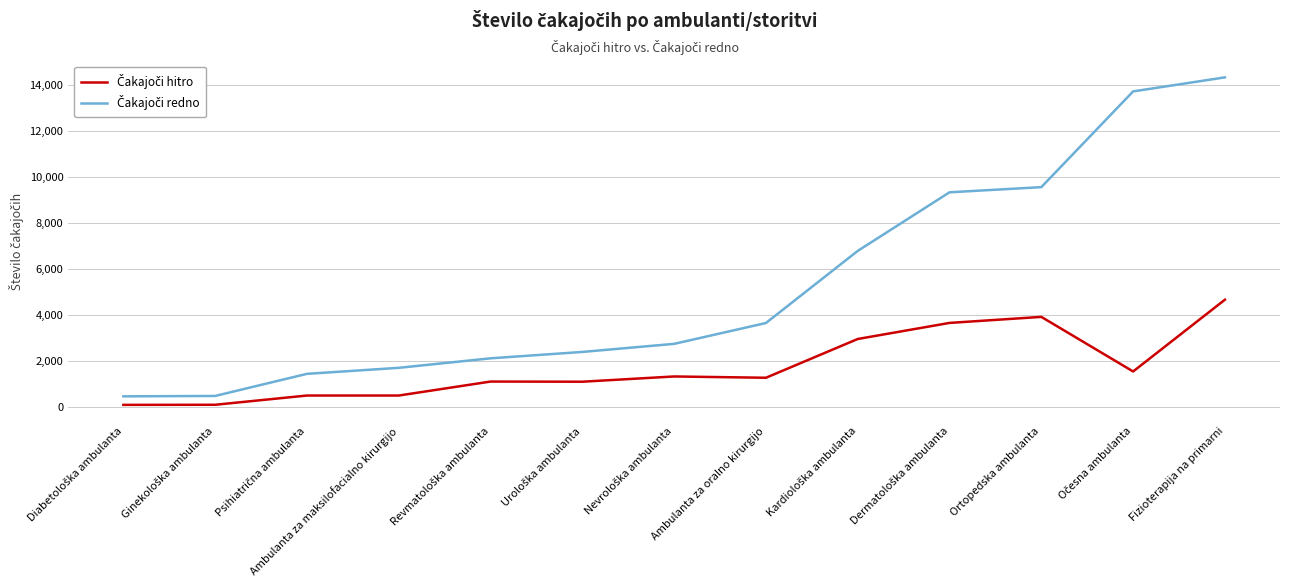

At which category is the sum across all series the highest?

Fizioterapija na primarni